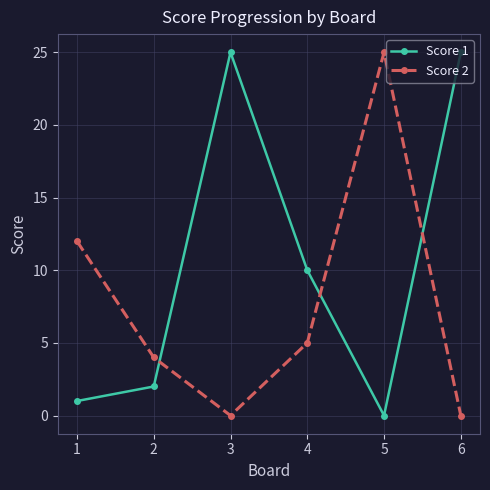

How many interior local peaks does the Score 2 series have?

1